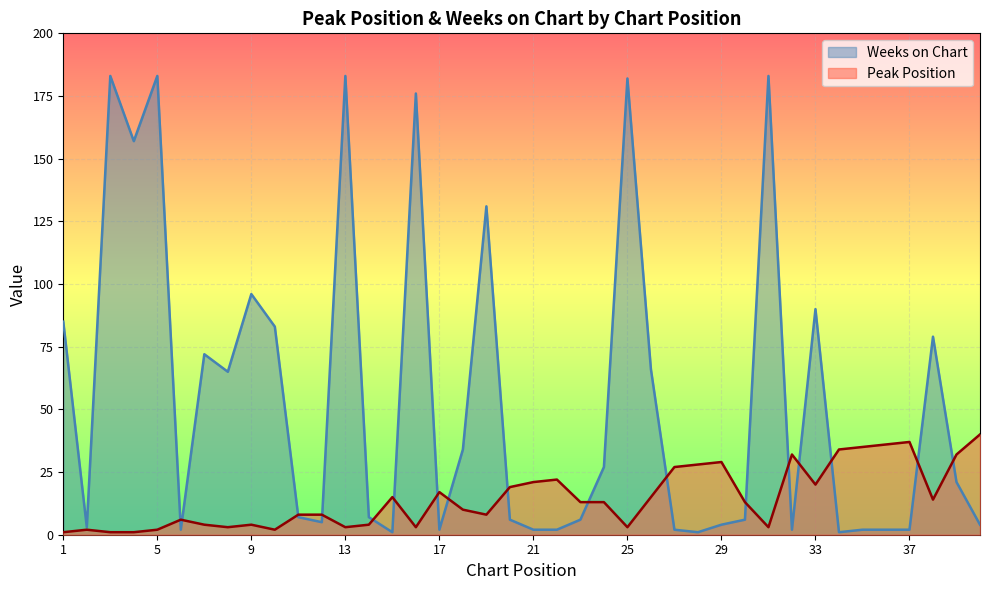

In Peak Position, how many points are higher than both neighbors (excluding endpoints)?

9